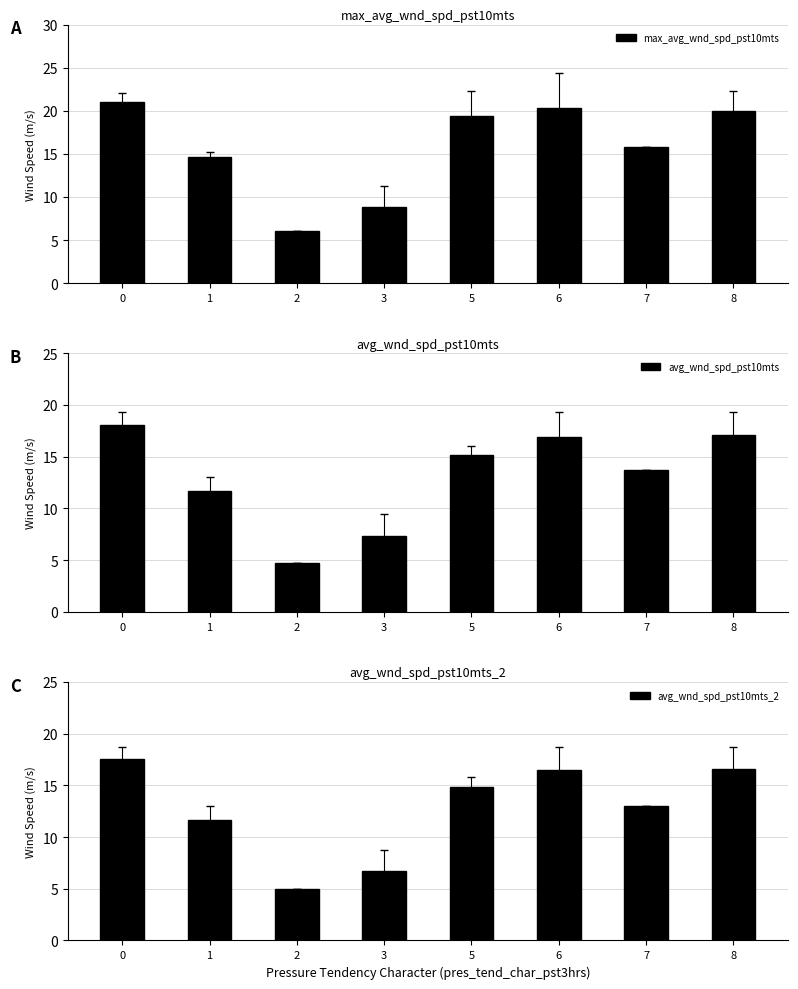

What are all the series names shown in the legend?

max_avg_wnd_spd_pst10mts, avg_wnd_spd_pst10mts, avg_wnd_spd_pst10mts_2